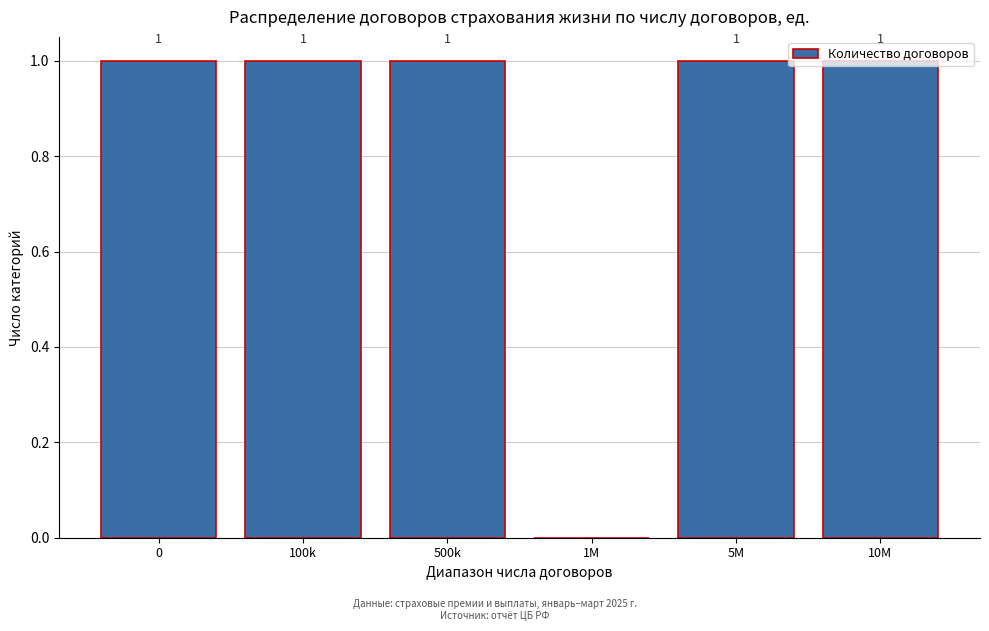

At which label is the value closest to 0?

1M